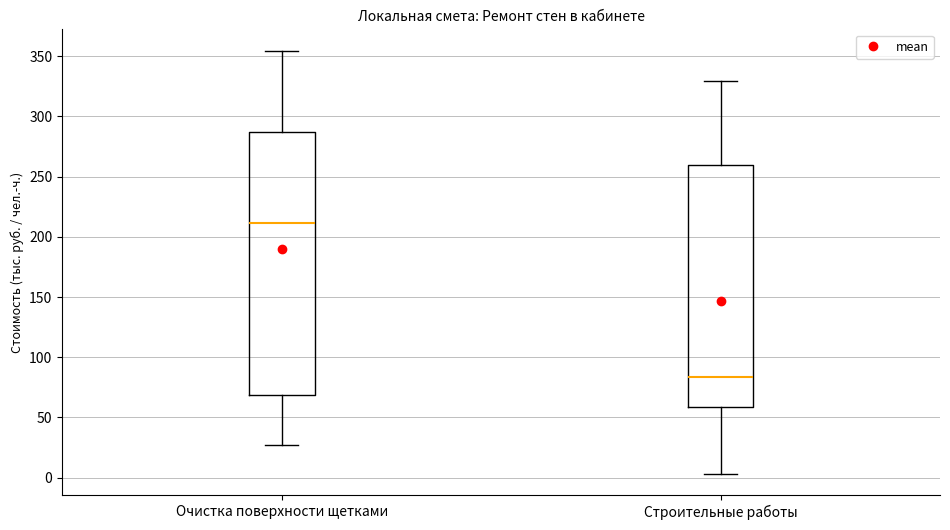

Which box has the lowest median line?

Строительные работы